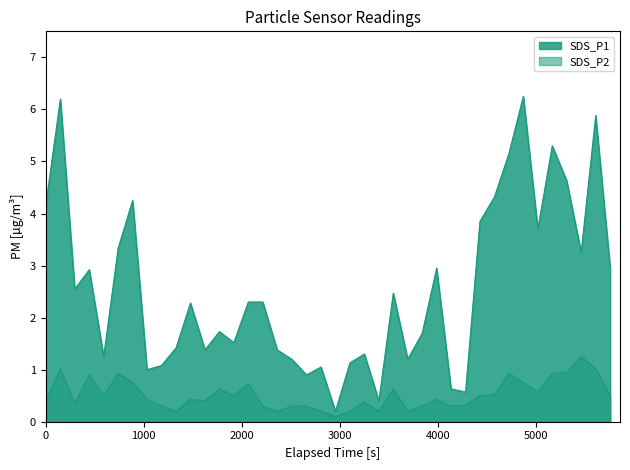

How many distinct data groups are displayed?

2